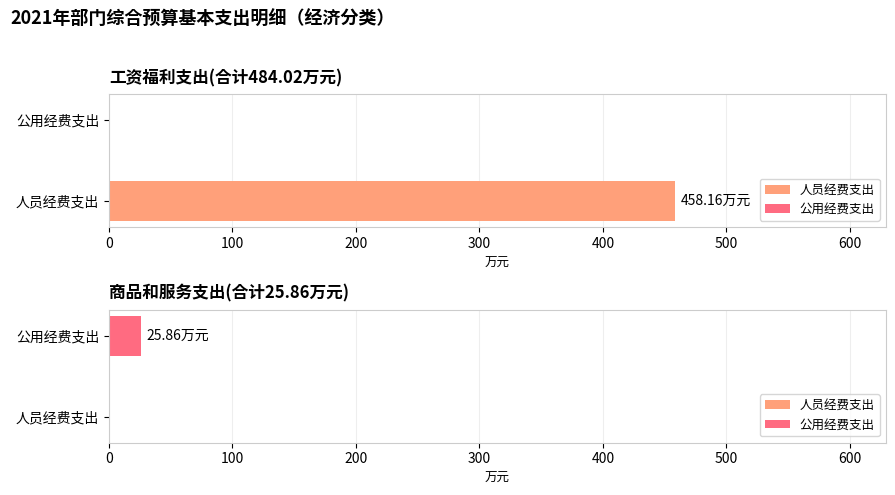

Are the bars grouped side by side (vs. stacked)?

Yes